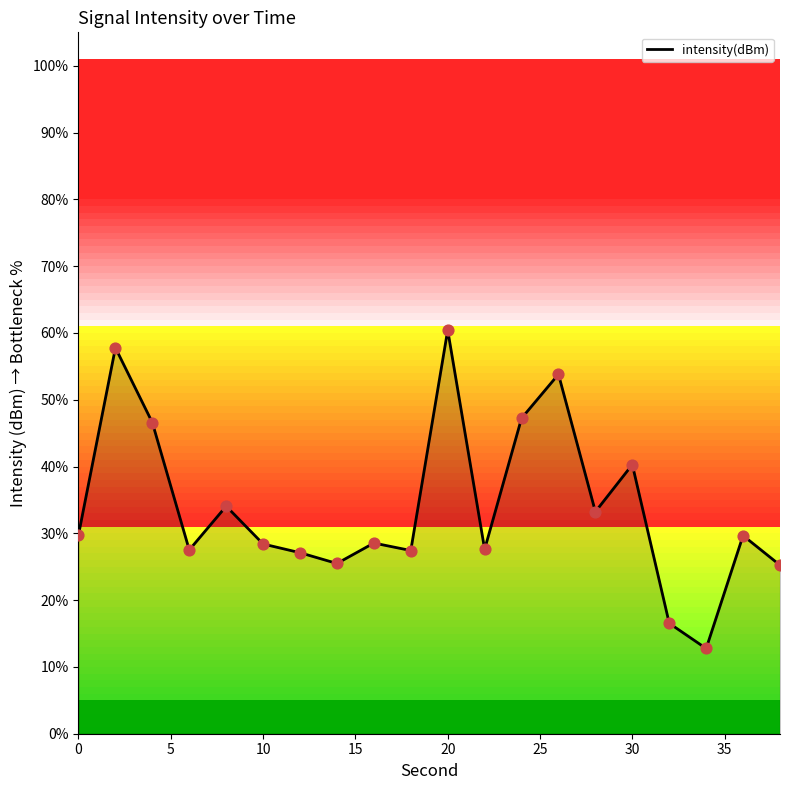

What is the maximum value shown in the chart?

60.4